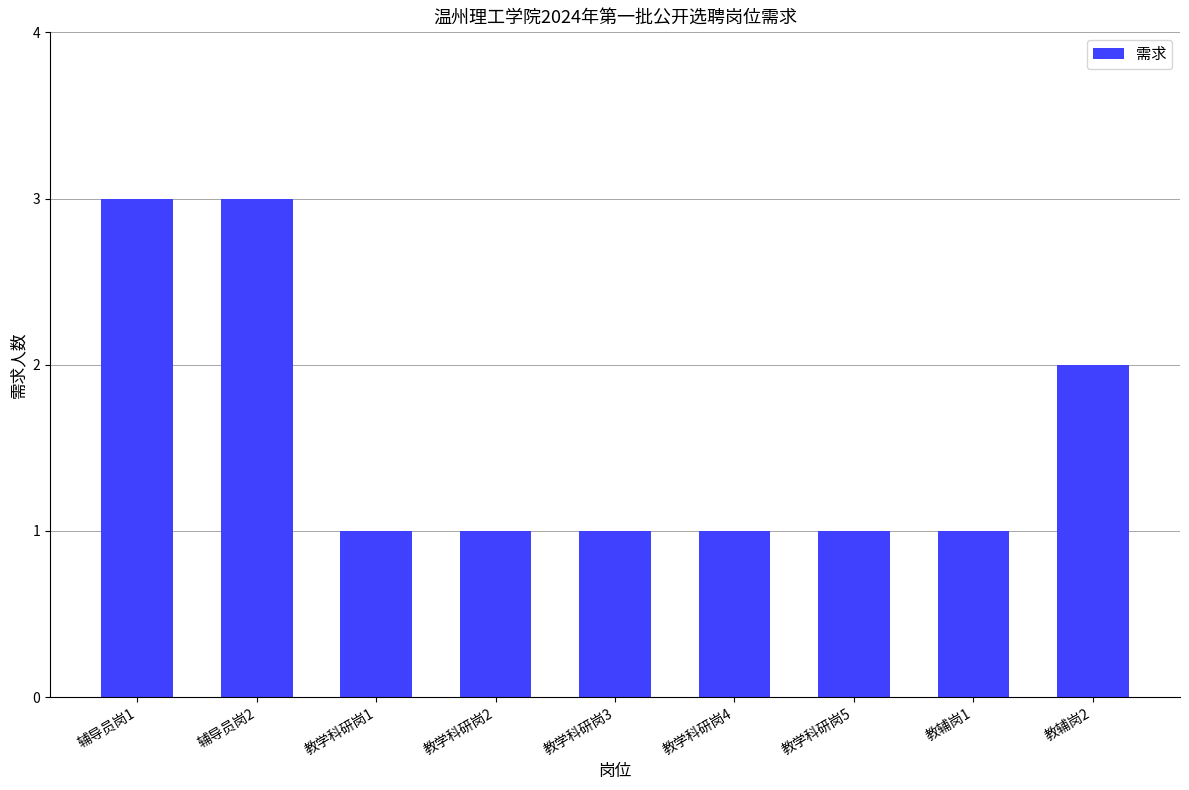

What is the value of the 2nd bar from the left?

3